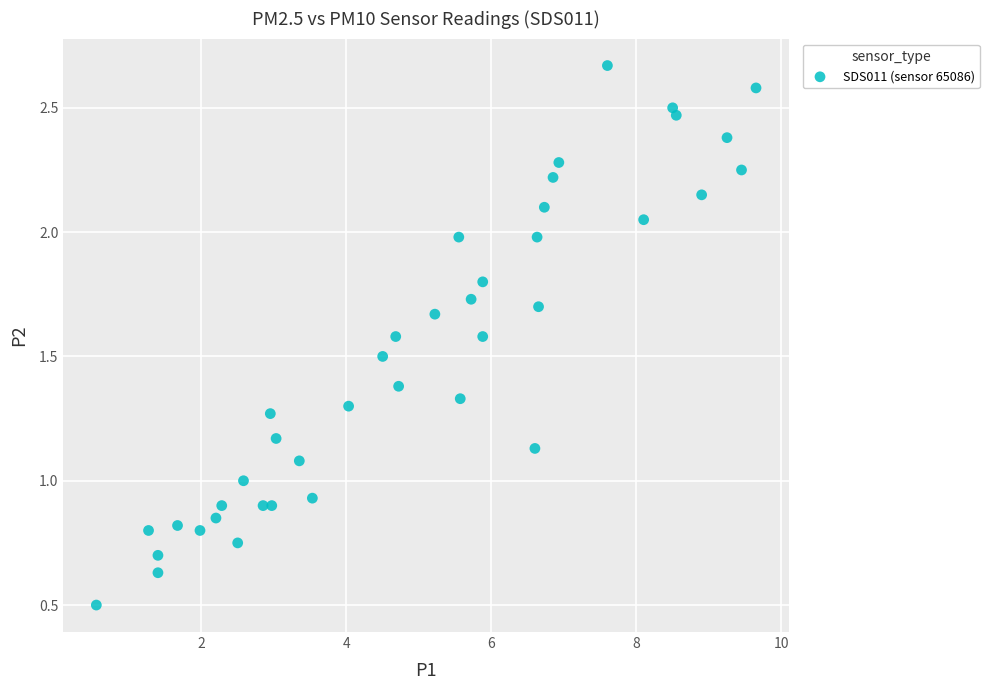

What is the range of X values (max minus min)?

9.1